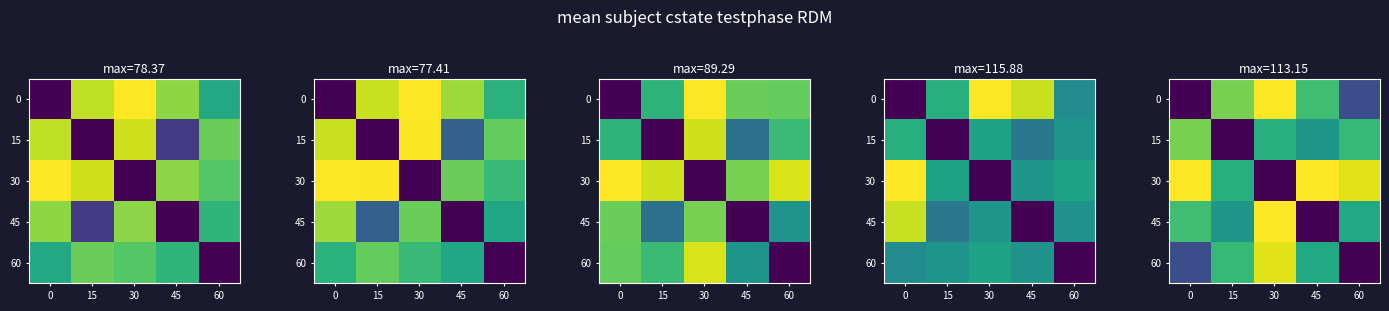

What is the sum of all 0 values?

308.5